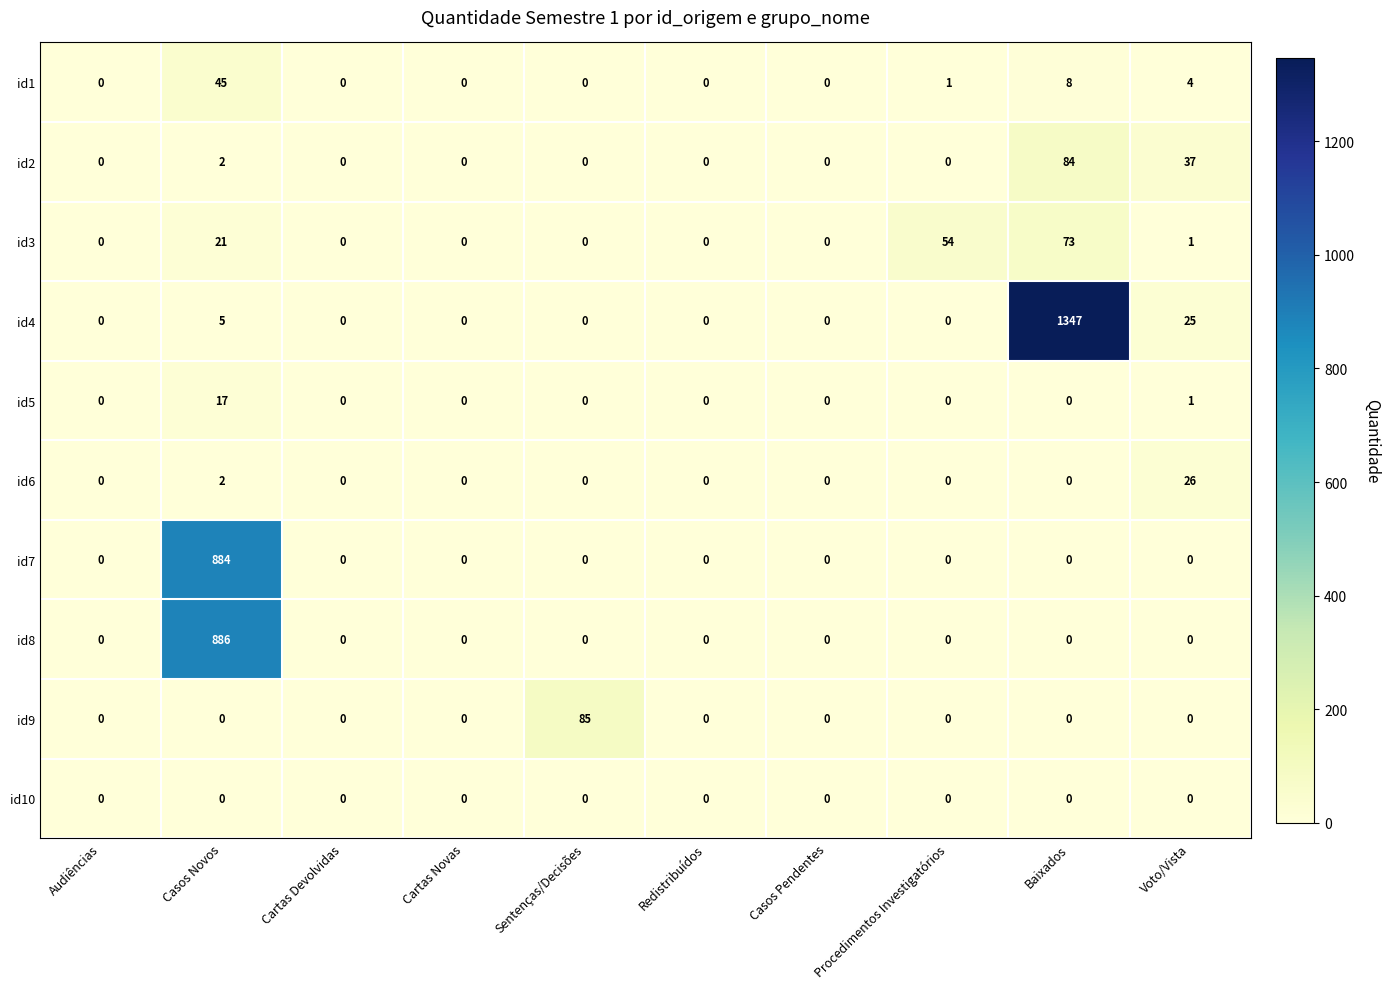

Which series has the largest total across all categories?

id4